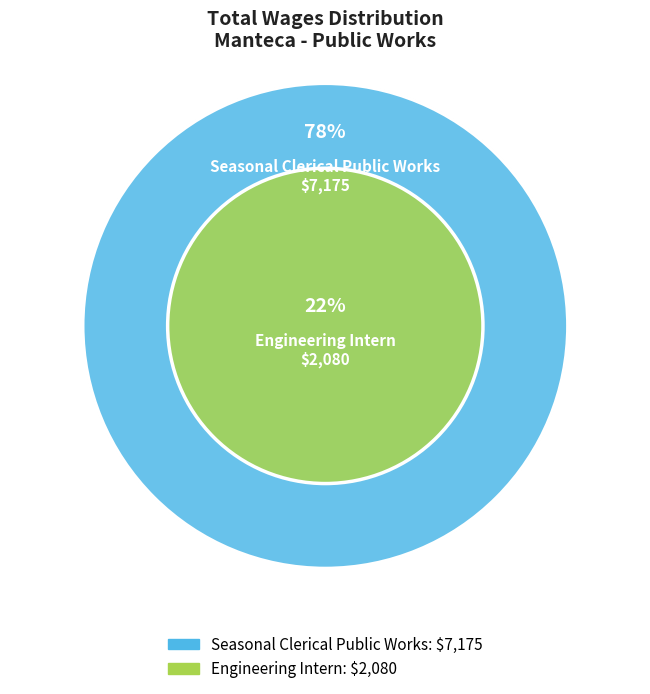

Rank the categories by value from highest to lowest.

Seasonal Clerical Public Works, Engineering Intern